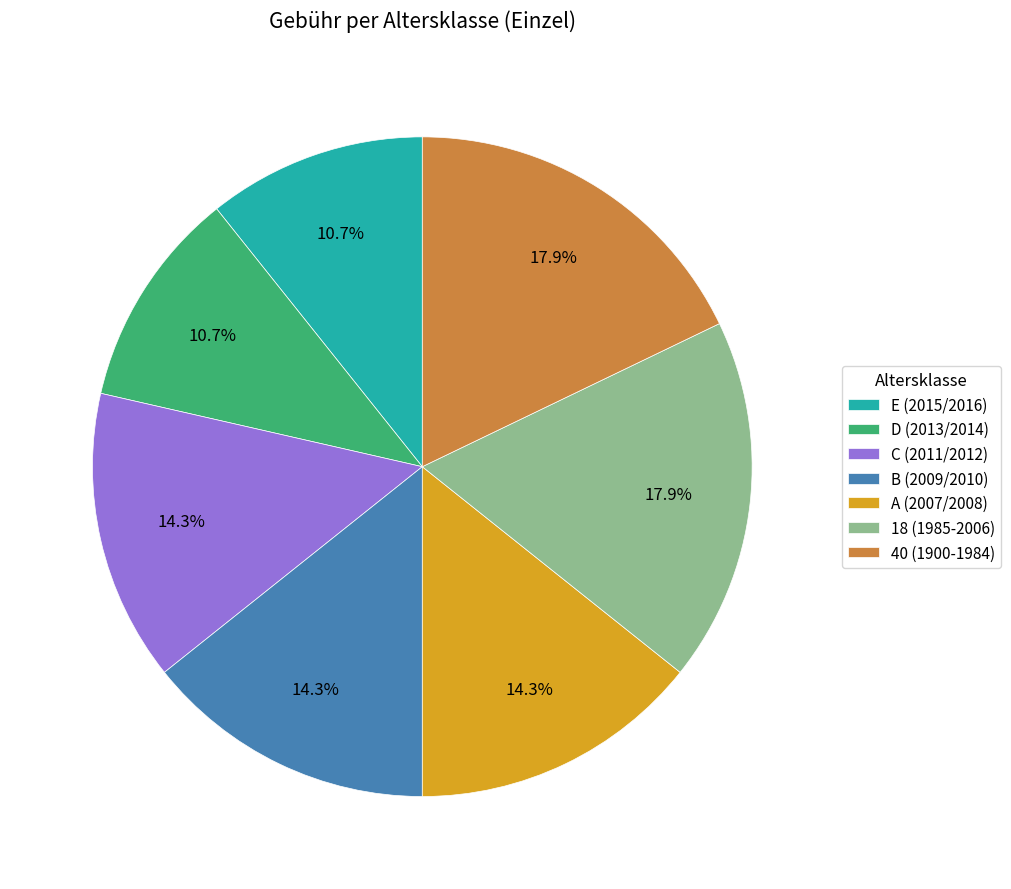

How many segments does this pie chart have?

7